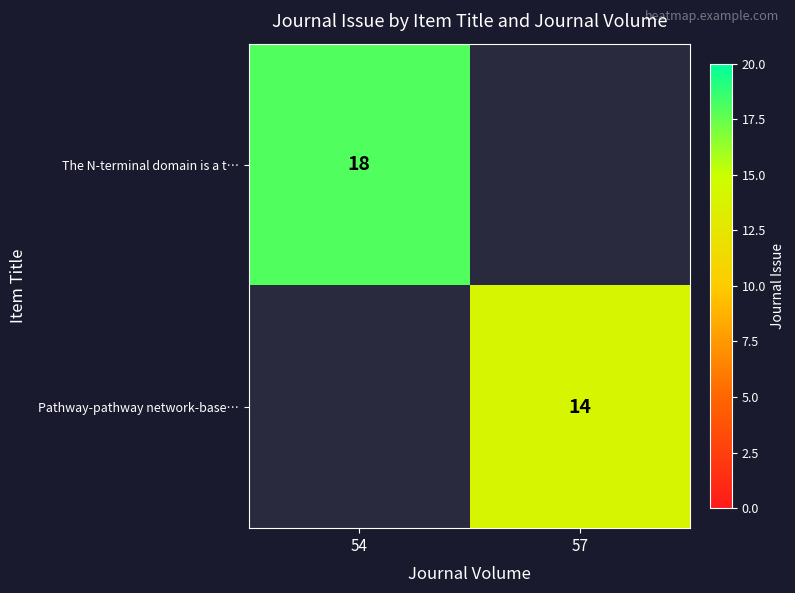

Is the value of The N-terminal domain is a t… at 54 greater than the value of Pathway-pathway network-base… at 57?

Yes